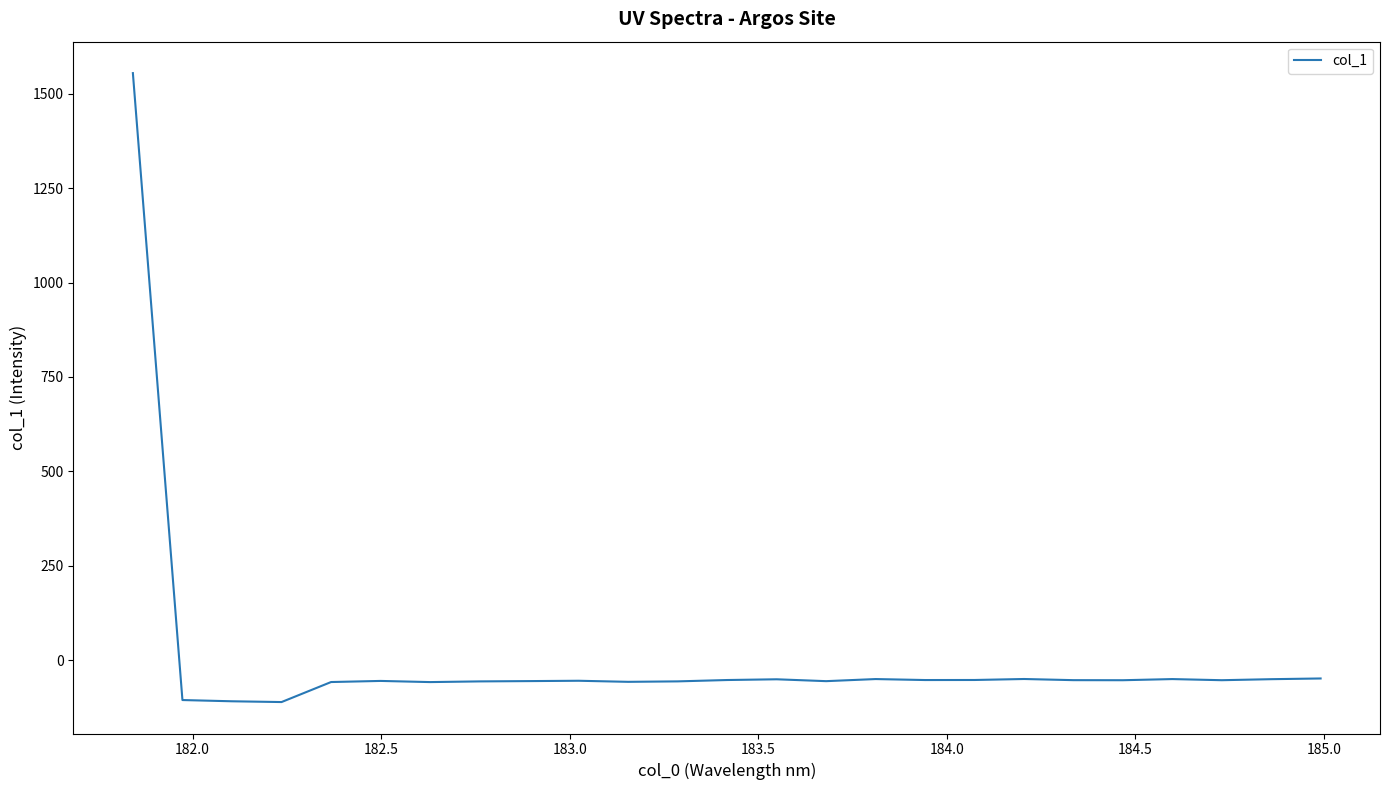

What is the minimum value shown in the chart?

-111.0